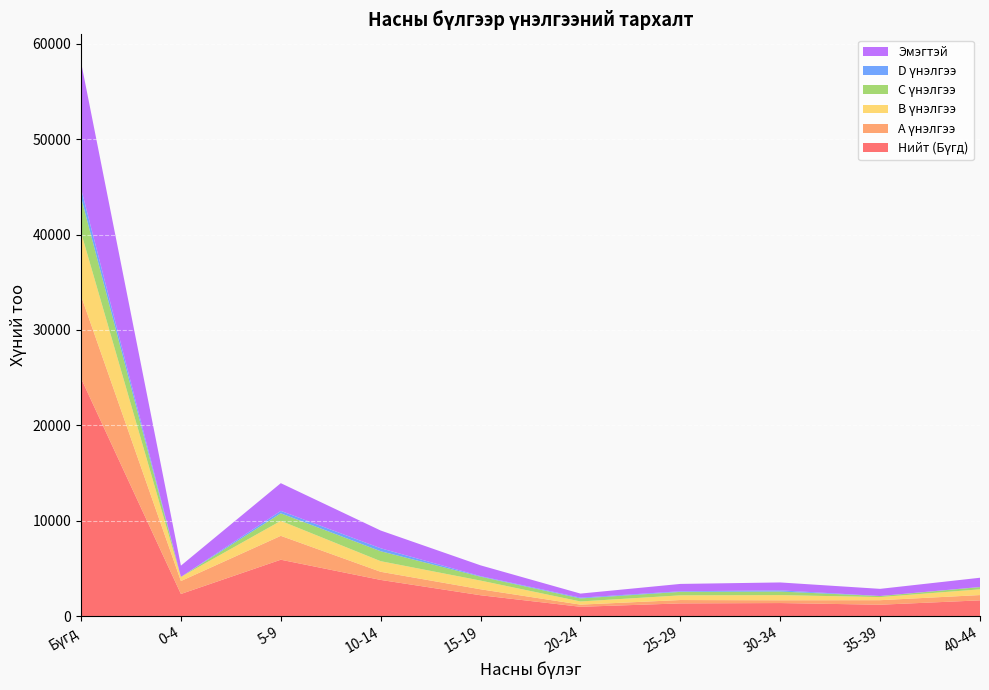

Reading left to right, transcribe all the data shown in this chart.

Нийт (Бүгд): Бүгд=24928	0-4=2316	5-9=5907	10-14=3789	15-19=2183	20-24=973	25-29=1327	30-34=1364	35-39=1189	40-44=1647
A үнэлгээ: Бүгд=8651	0-4=1355	5-9=2504	10-14=852	15-19=625	20-24=226	25-29=354	30-34=291	35-39=476	40-44=555
B үнэлгээ: Бүгд=6651	0-4=433	5-9=1570	10-14=1113	15-19=911	20-24=333	25-29=491	30-34=542	35-39=326	40-44=602
C үнэлгээ: Бүгд=3687	0-4=0	5-9=791	10-14=1044	15-19=408	20-24=317	25-29=364	30-34=374	35-39=108	40-44=230
D үнэлгээ: Бүгд=916	0-4=0	5-9=254	10-14=309	15-19=59	20-24=80	25-29=65	30-34=126	35-39=6	40-44=17
Эмэгтэй: Бүгд=13252	0-4=1182	5-9=2907	10-14=1861	15-19=1131	20-24=427	25-29=769	30-34=827	35-39=748	40-44=966